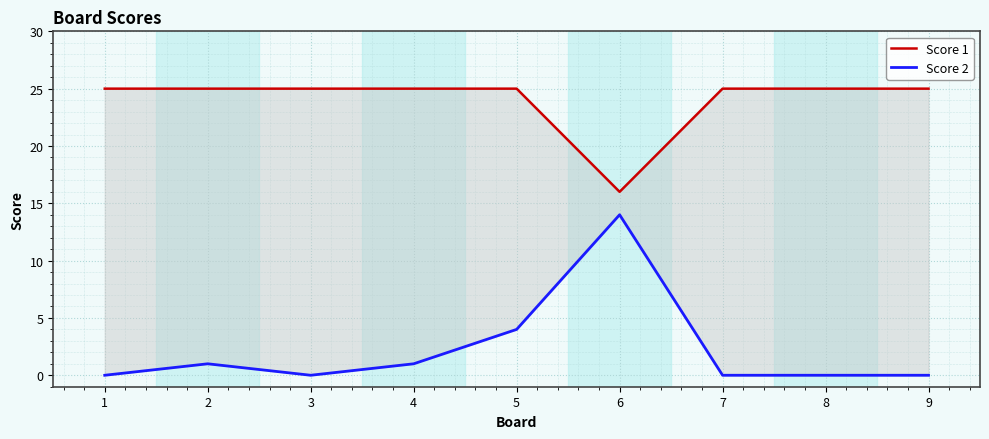

True or false: Score 1 has more than 2 points higher than both neighbors.

False